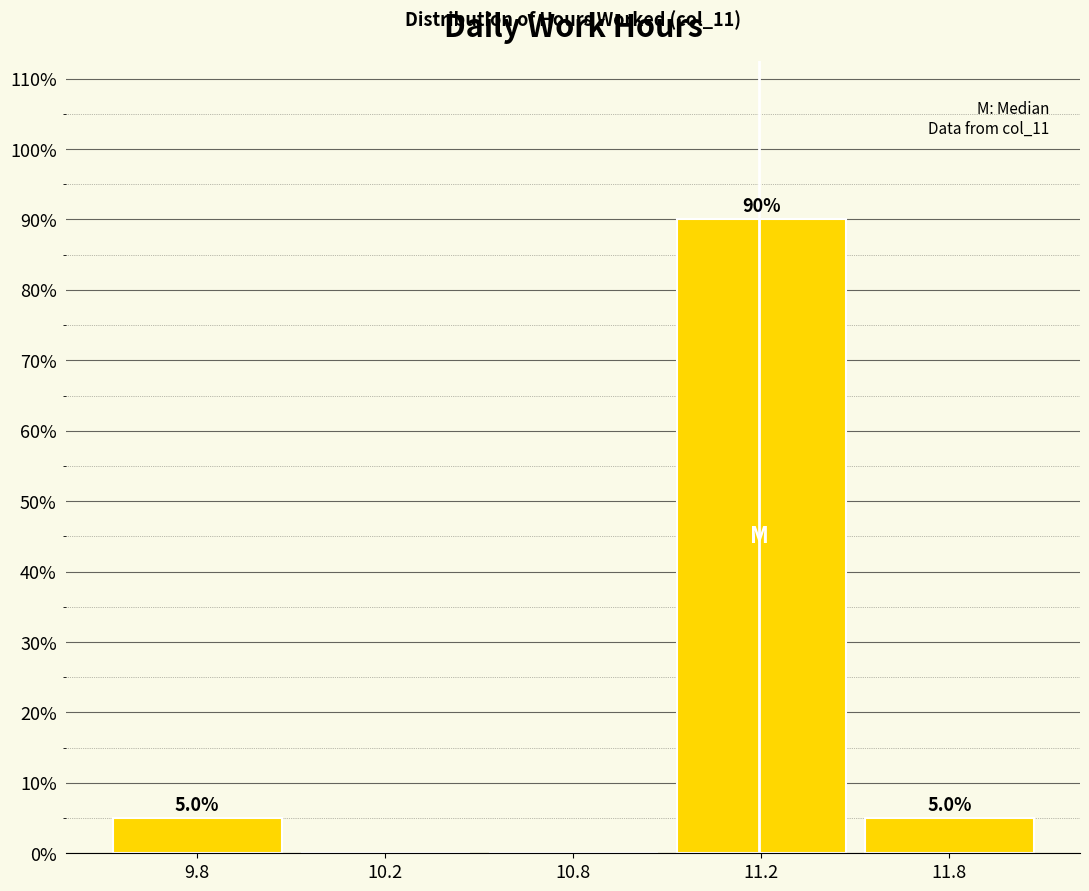

Reading left to right, what are all the values shown in this chart?

9.8=5	10.2=0	10.8=0	11.2=90	11.8=5